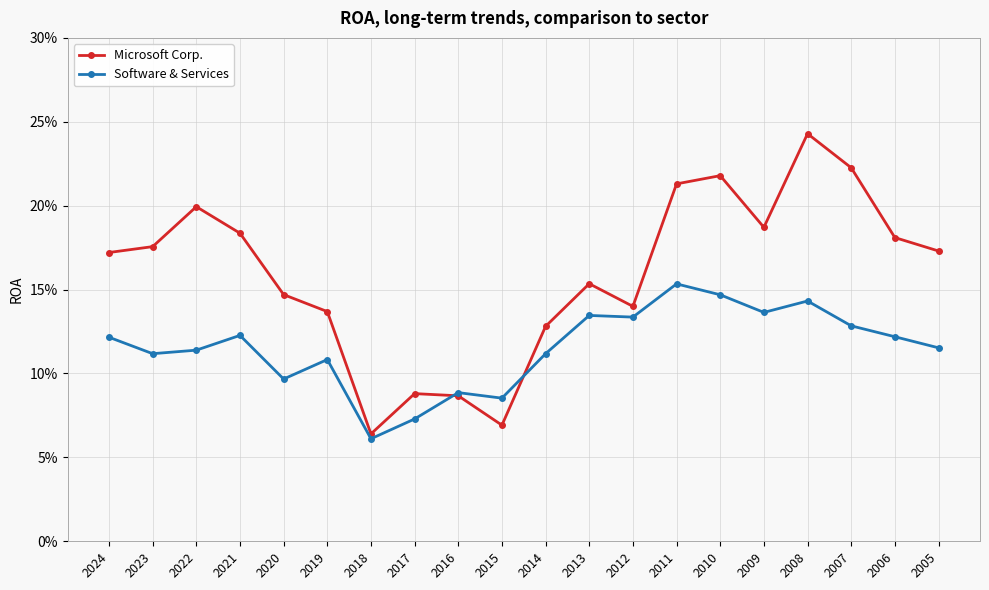

What are all the series names shown in the legend?

Microsoft Corp., Software & Services